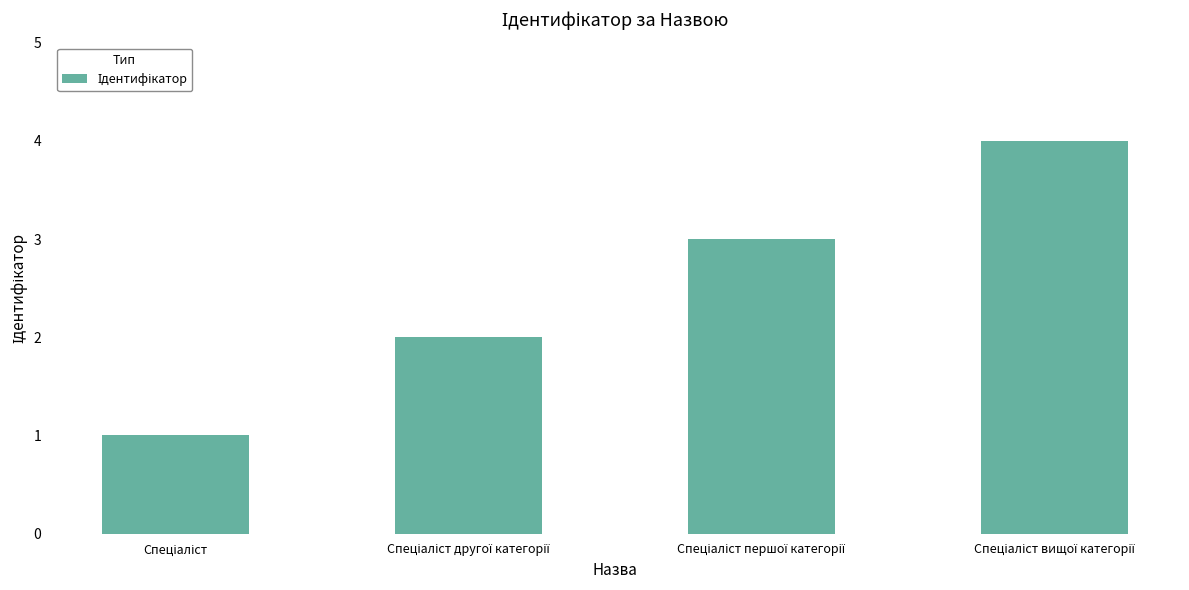

What is the value of the 2nd bar from the left?

2